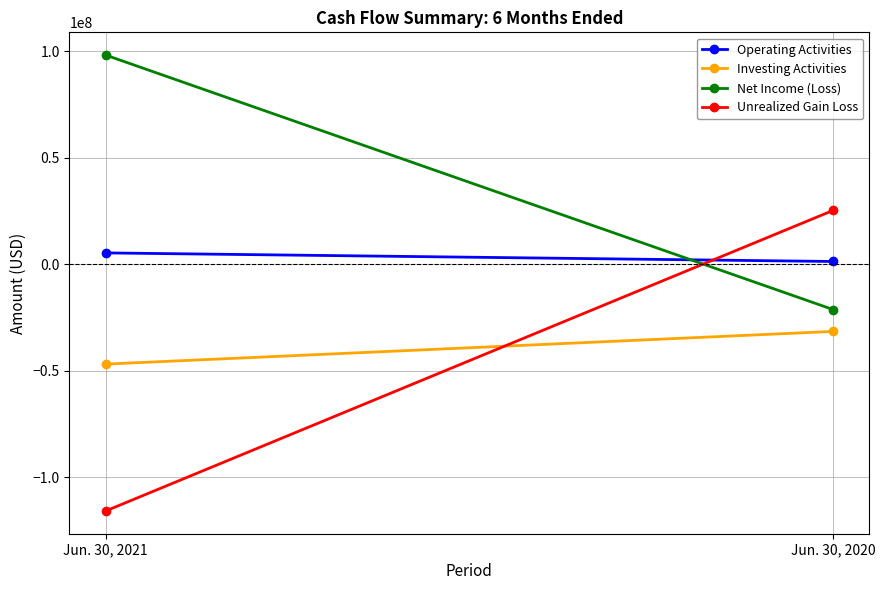

Which category has the lowest value in the Operating Activities series?

Jun. 30, 2020